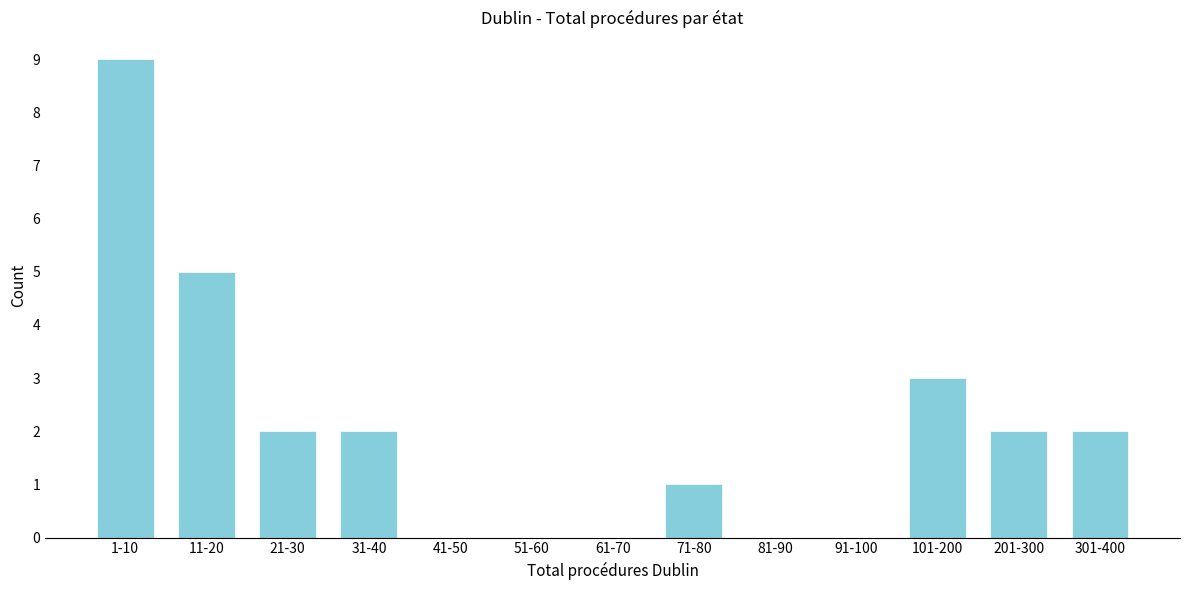

Reading right to left, extract all data points from this chart.

301-400=2	201-300=2	101-200=3	91-100=0	81-90=0	71-80=1	61-70=0	51-60=0	41-50=0	31-40=2	21-30=2	11-20=5	1-10=9